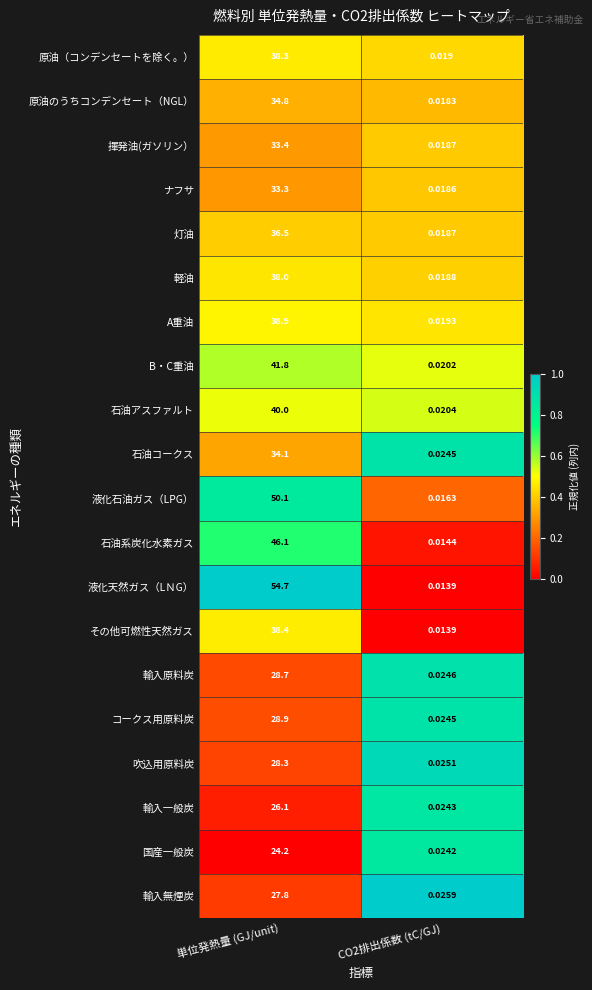

Which series has the largest total across all categories?

液化天然ガス（LＮG）